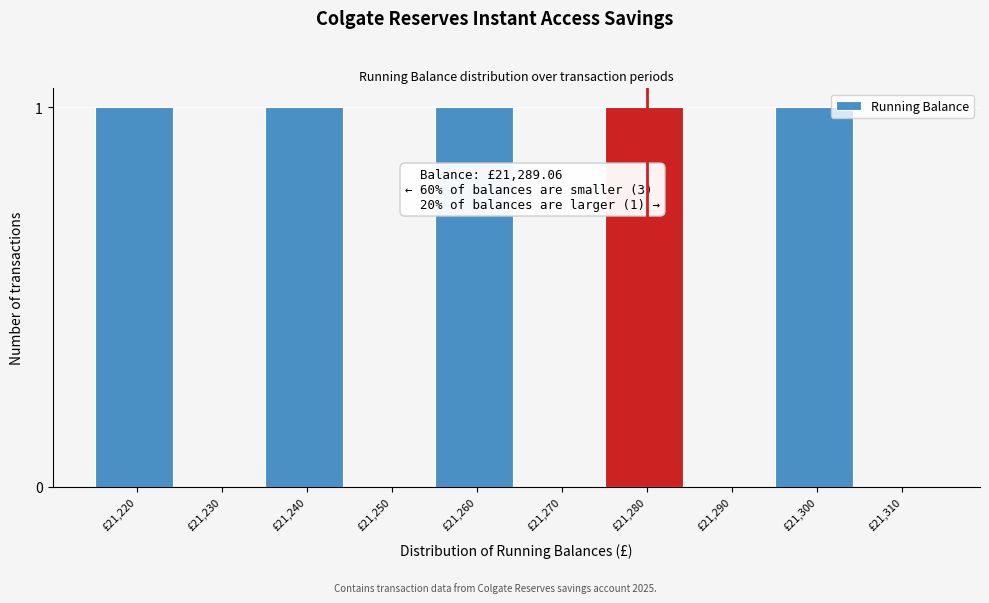

Reading right to left, extract all data points from this chart.

£21,310=0	£21,300=1	£21,290=0	£21,280=1	£21,270=0	£21,260=1	£21,250=0	£21,240=1	£21,230=0	£21,220=1